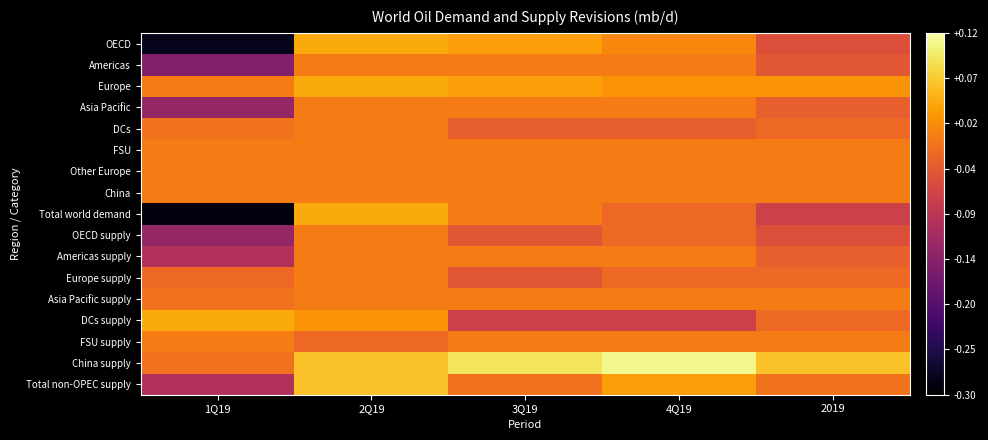

At 2Q19, list the series in order from smallest to largest.

FSU supply, Americas, Asia Pacific, DCs, FSU, Other Europe, China, OECD supply, Americas supply, Europe supply, Asia Pacific supply, DCs supply, OECD, Europe, Total world demand, China supply, Total non-OPEC supply